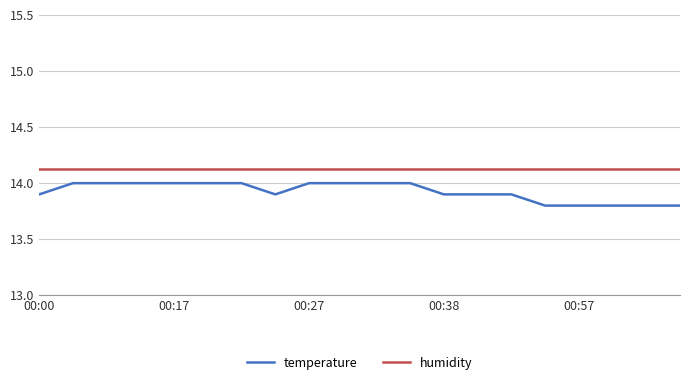

True or false: temperature and humidity intersect in this chart.

False